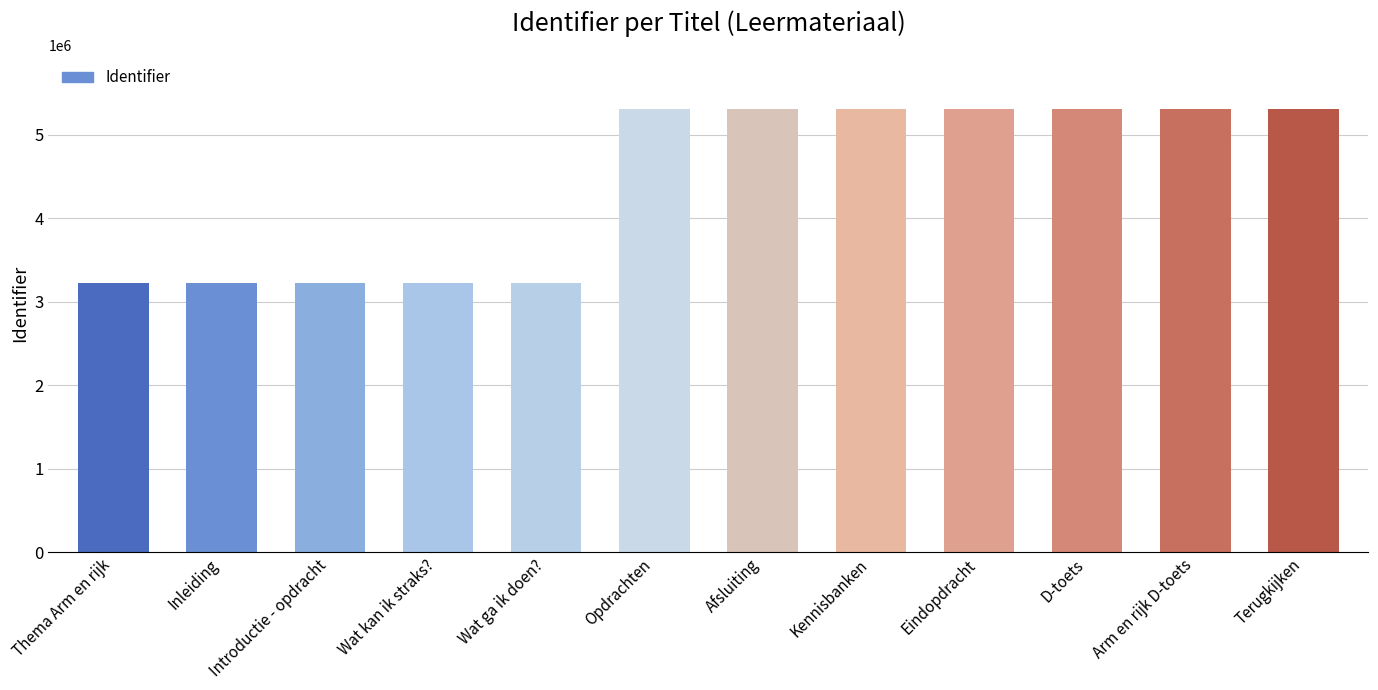

What is the approximate value at Terugkijken?

5312046